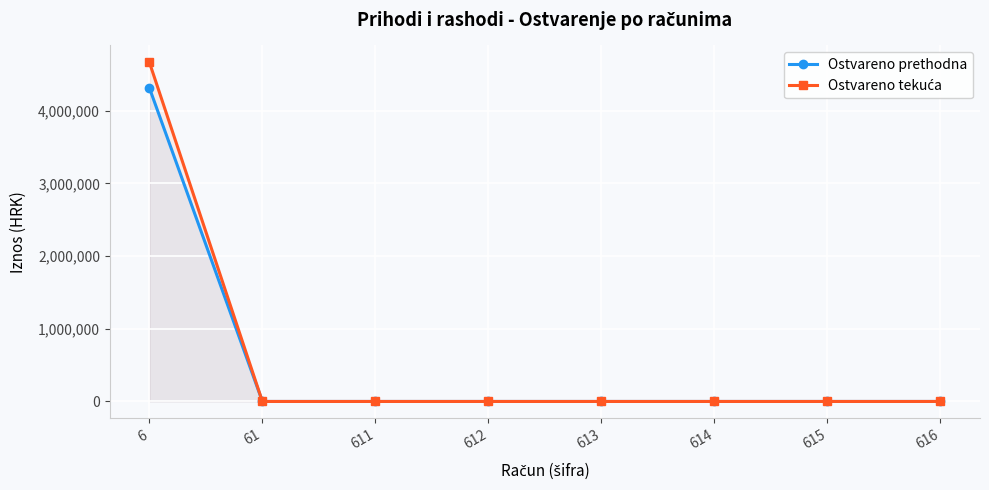

List the labels in order of Ostvareno prethodna value, smallest first.

61, 611, 612, 613, 614, 615, 616, 6